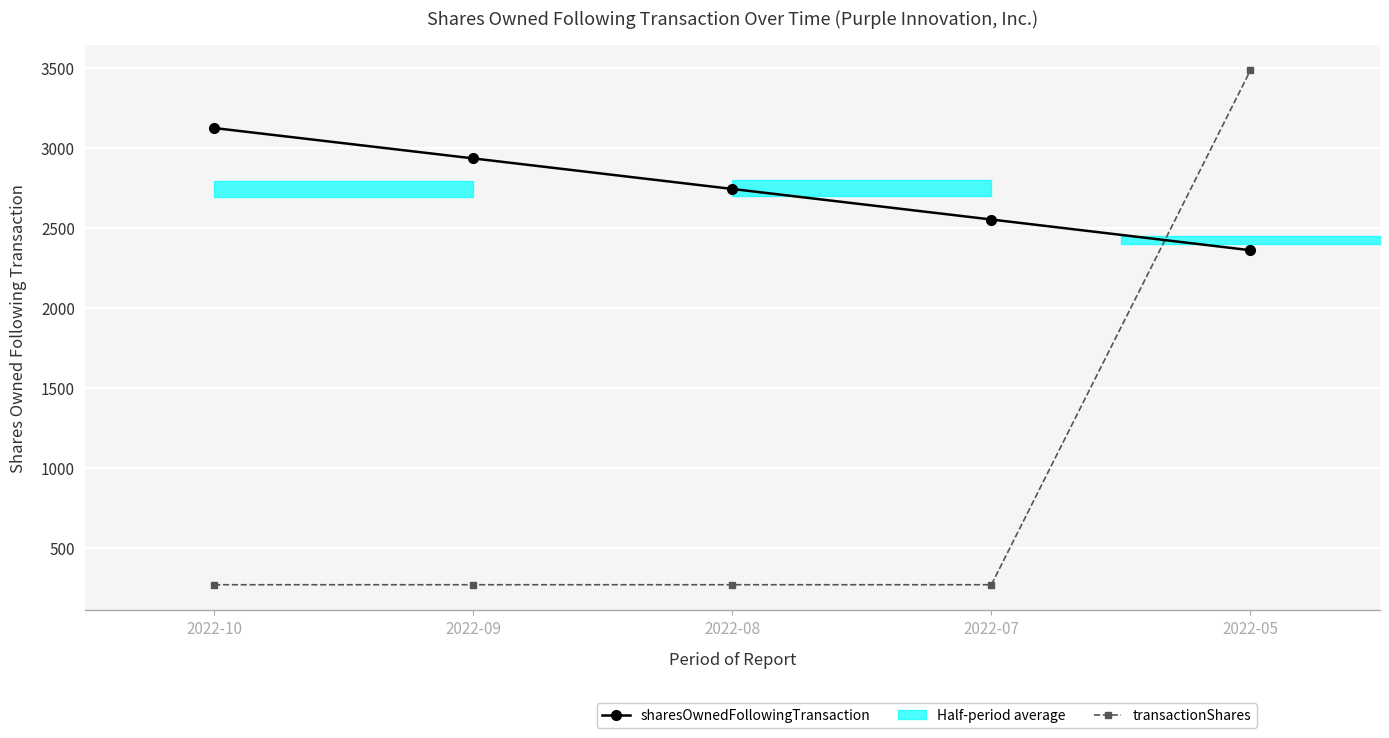

True or false: sharesOwnedFollowingTransaction and transactionShares intersect in this chart.

True